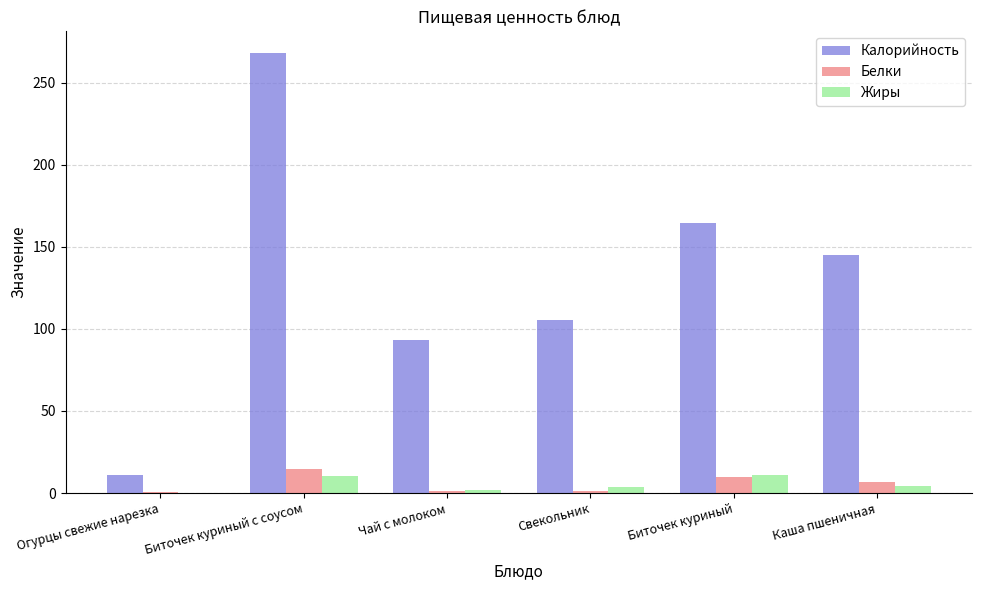

True or false: Жиры has a value of 10.2 at Биточек куриный с соусом.

True